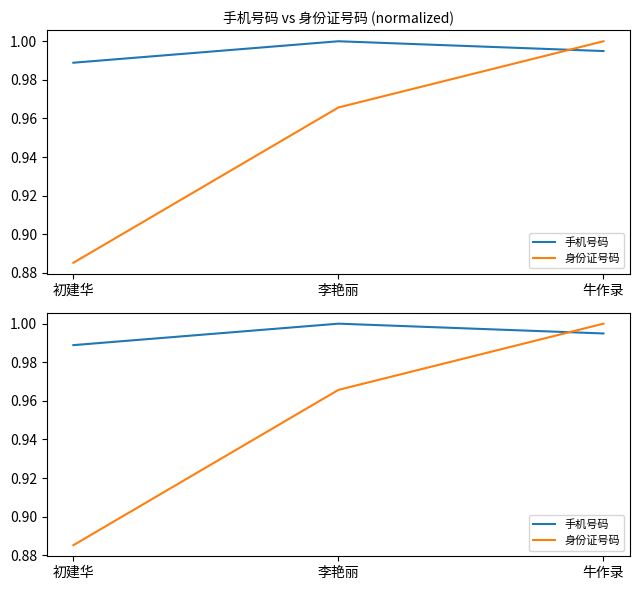

What is the sum of all 身份证号码 values?

2.9